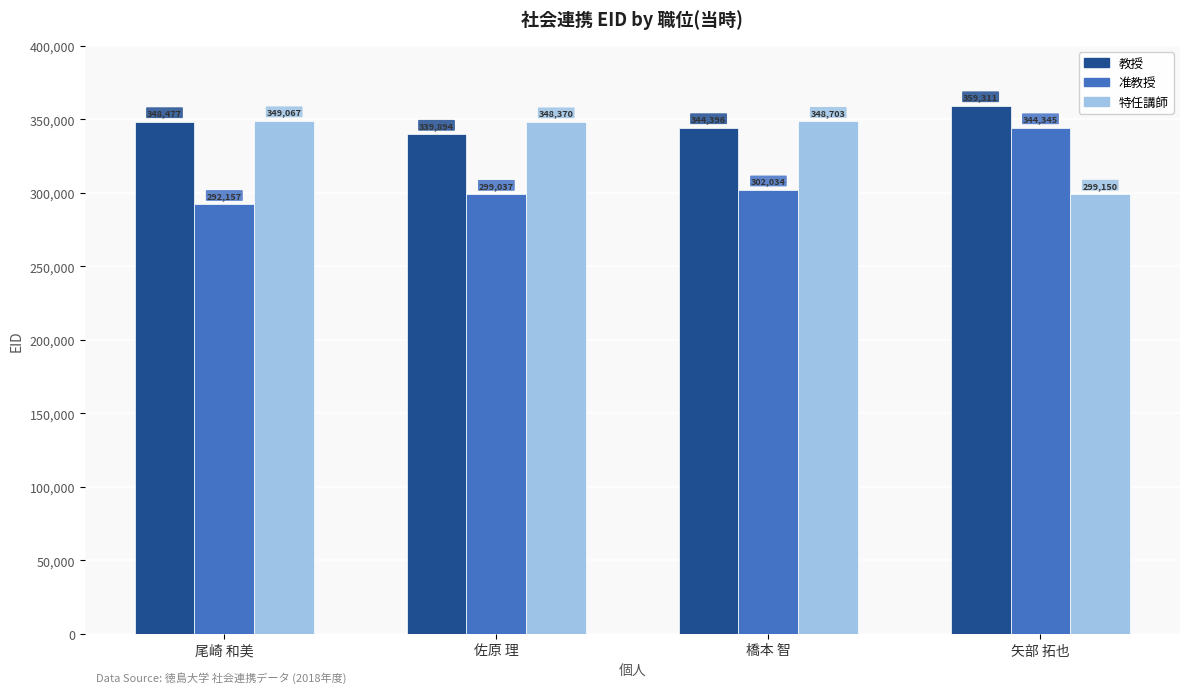

What is the sum of all 准教授 values?

1237573